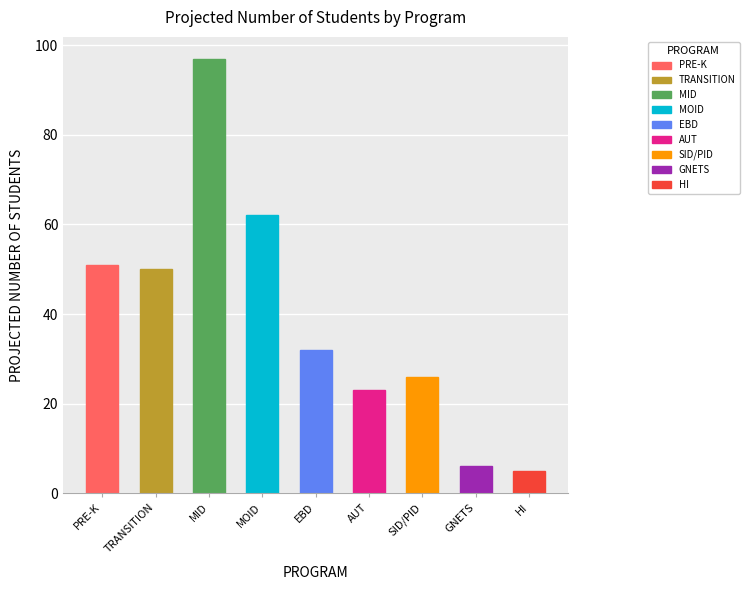

What is the change in value from TRANSITION to AUT?

-27